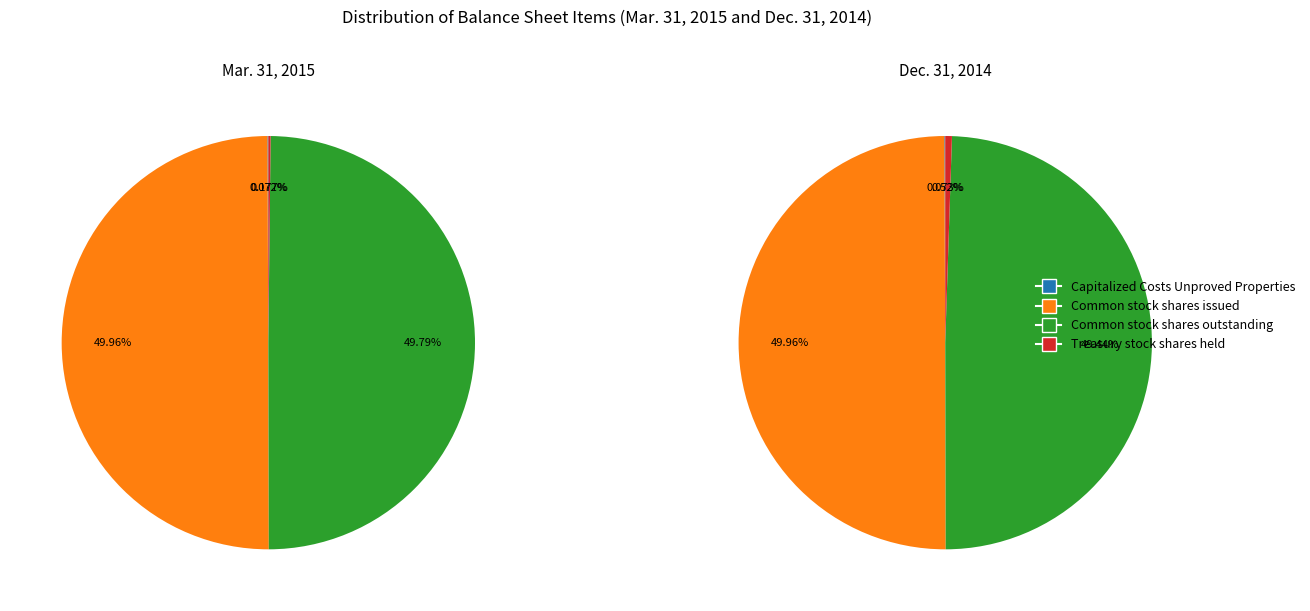

Do Treasury stock shares held and Common stock shares outstanding together represent more than half of the pie?

No